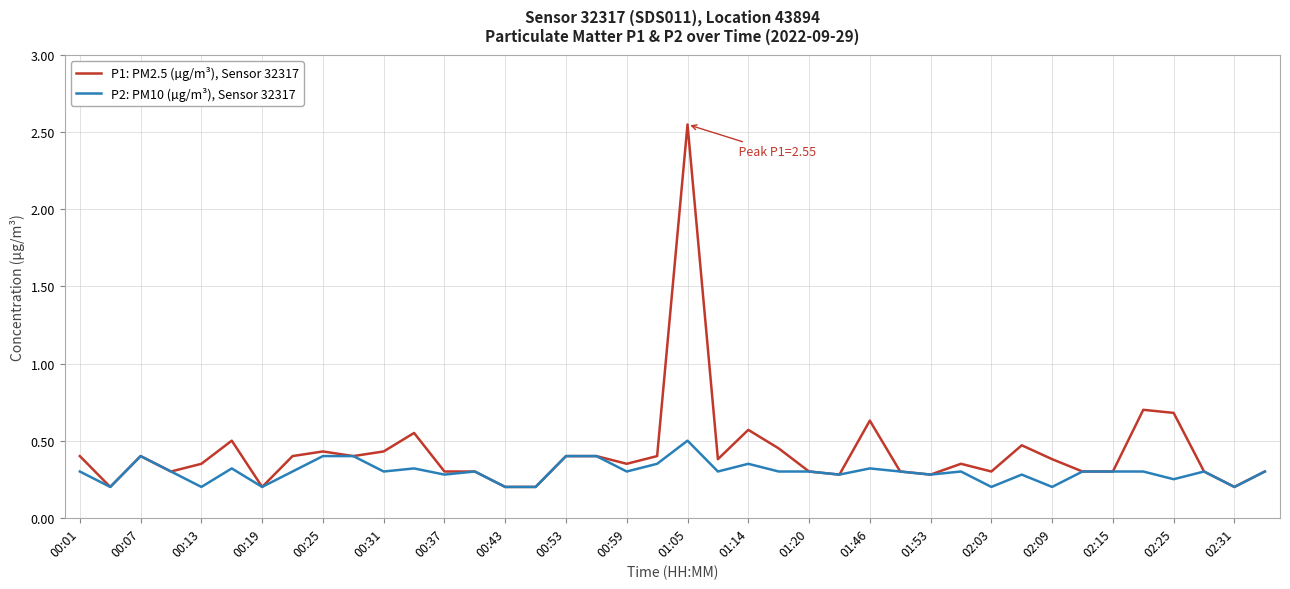

Which series has the largest range (max minus min)?

P1: PM2.5 (µg/m³), Sensor 32317